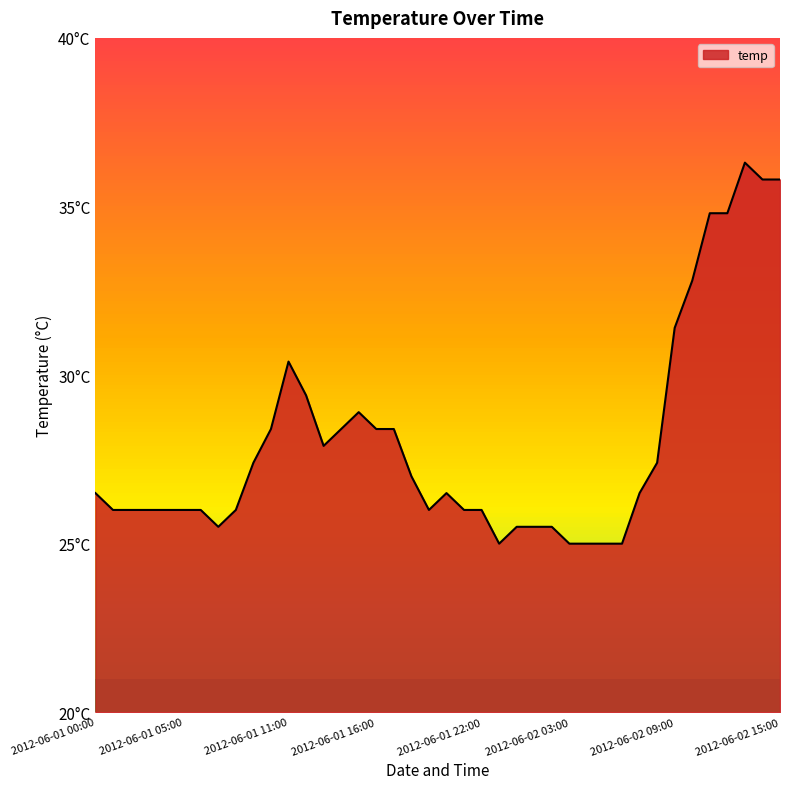

True or false: there are more than 0 points higher than both neighbors.

True